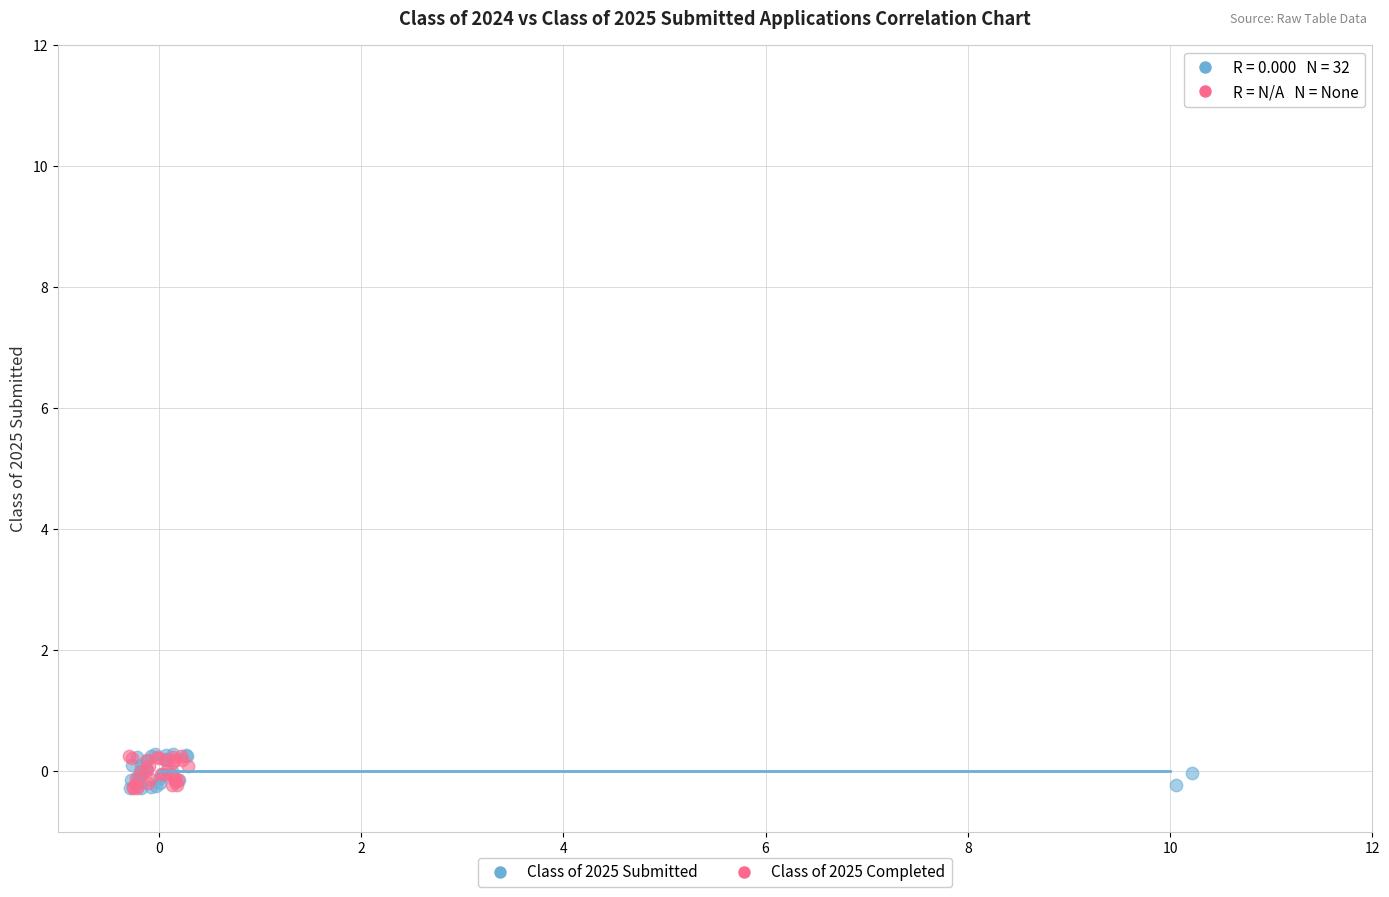

What are all the series names shown in the legend?

Class of 2025 Submitted, Class of 2025 Completed